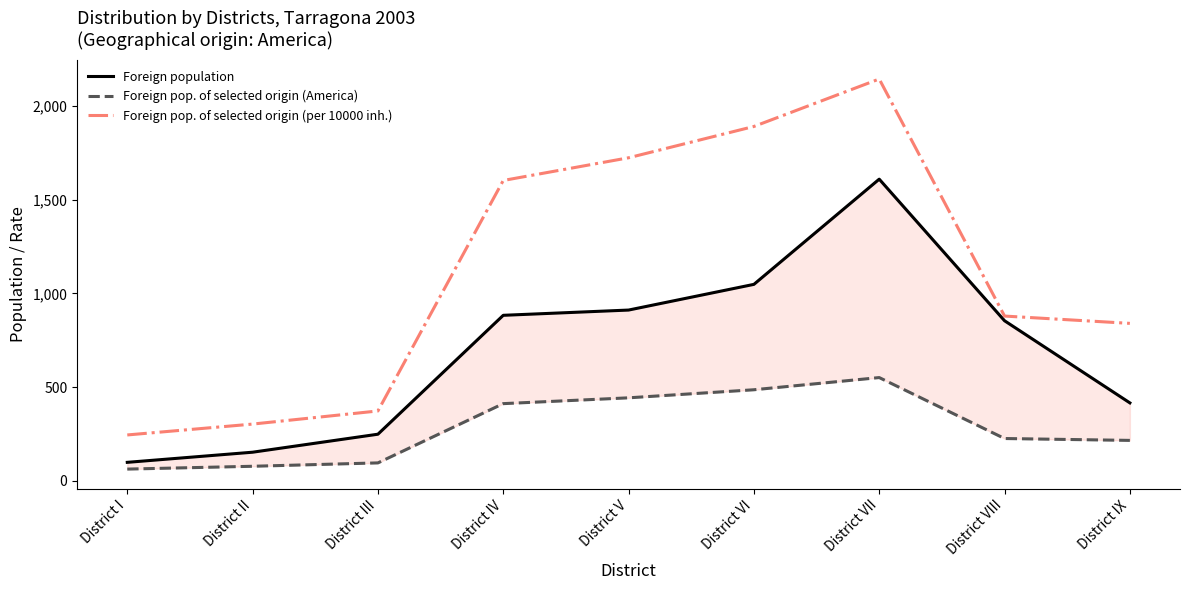

How many data points does each series have?

9